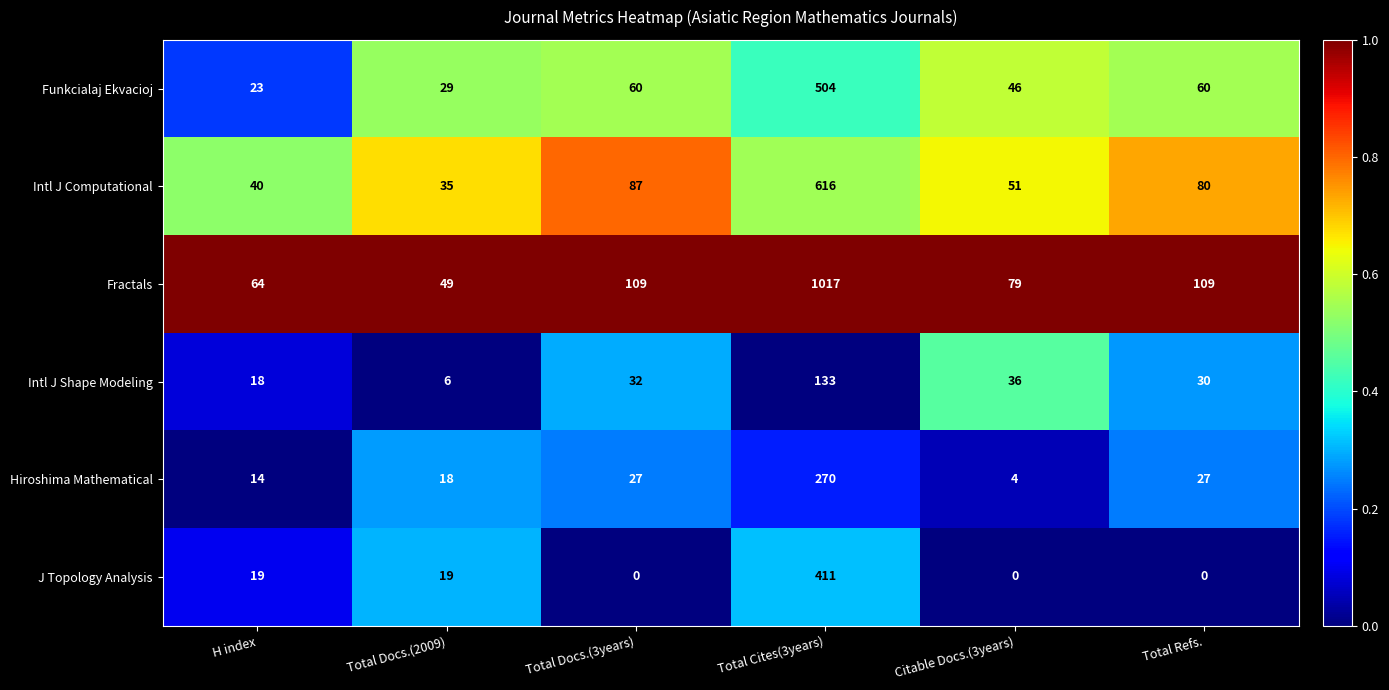

What is the sum of all Intl J Shape Modeling values?

255